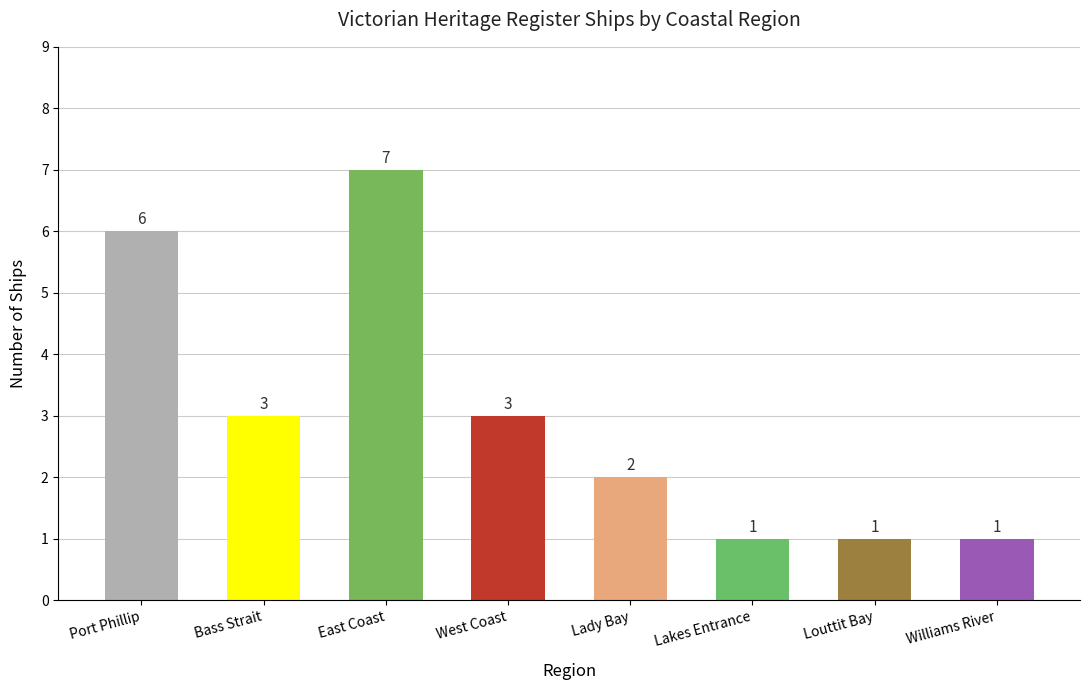

At which label does the data first exceed 3?

Port Phillip